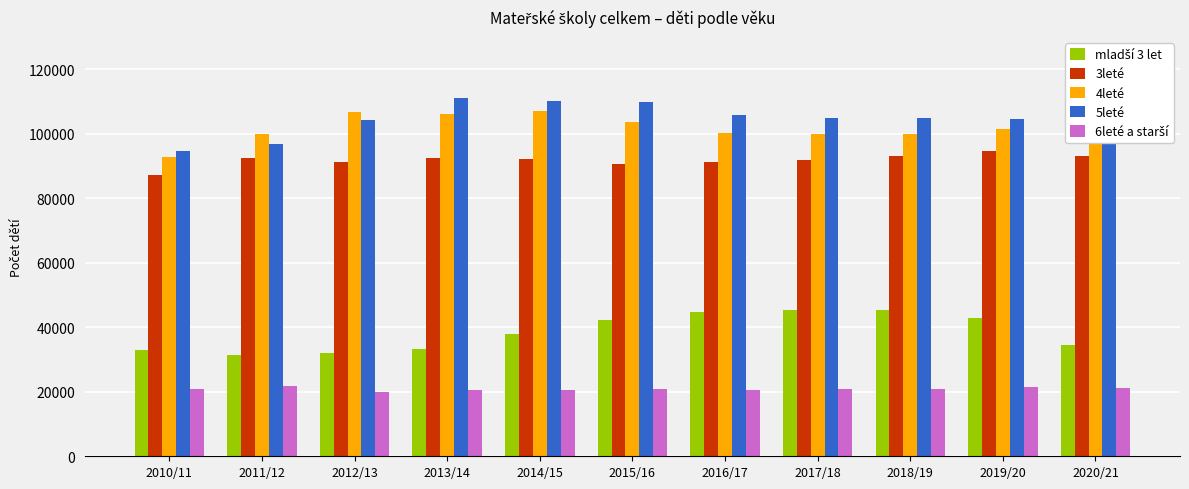

What is the difference between the maximum and minimum values in the 5leté series?

16442